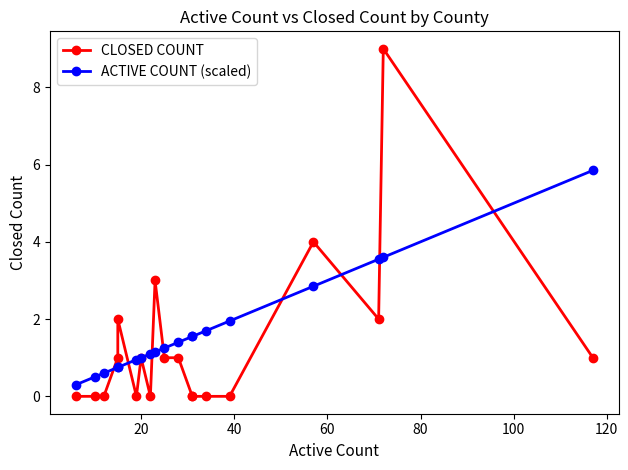

At how many categories does at least one series exceed 3?

4